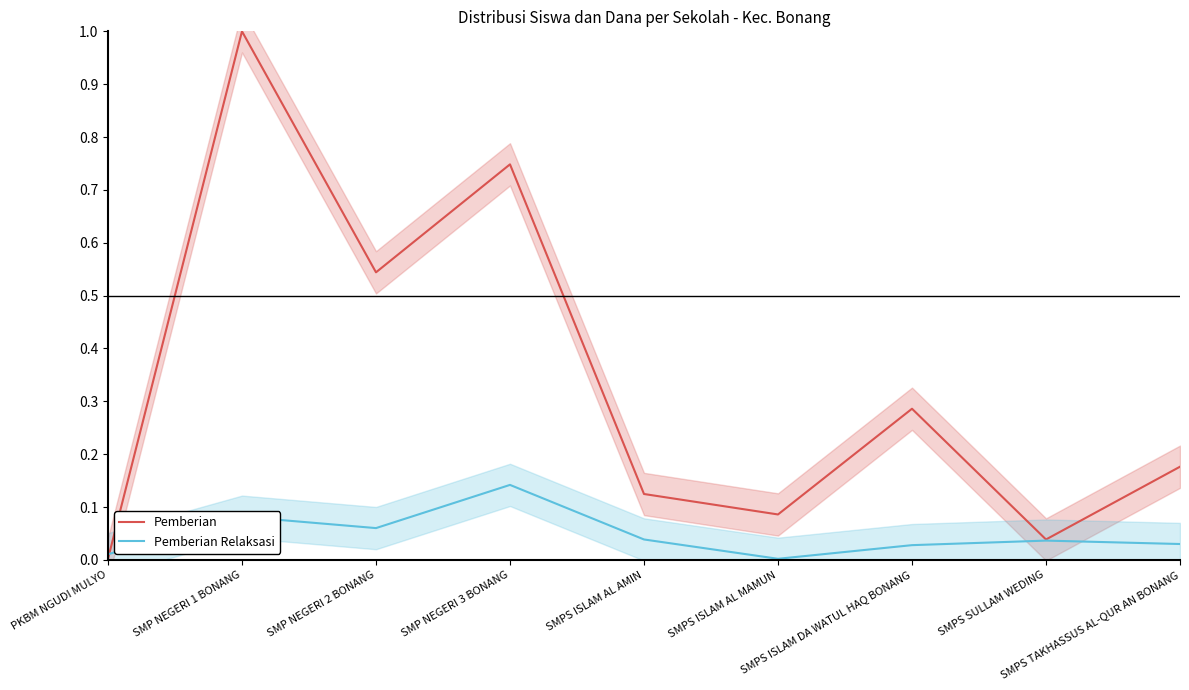

Which series ends up on top after the final intersection of Pemberian and Pemberian Relaksasi?

Pemberian